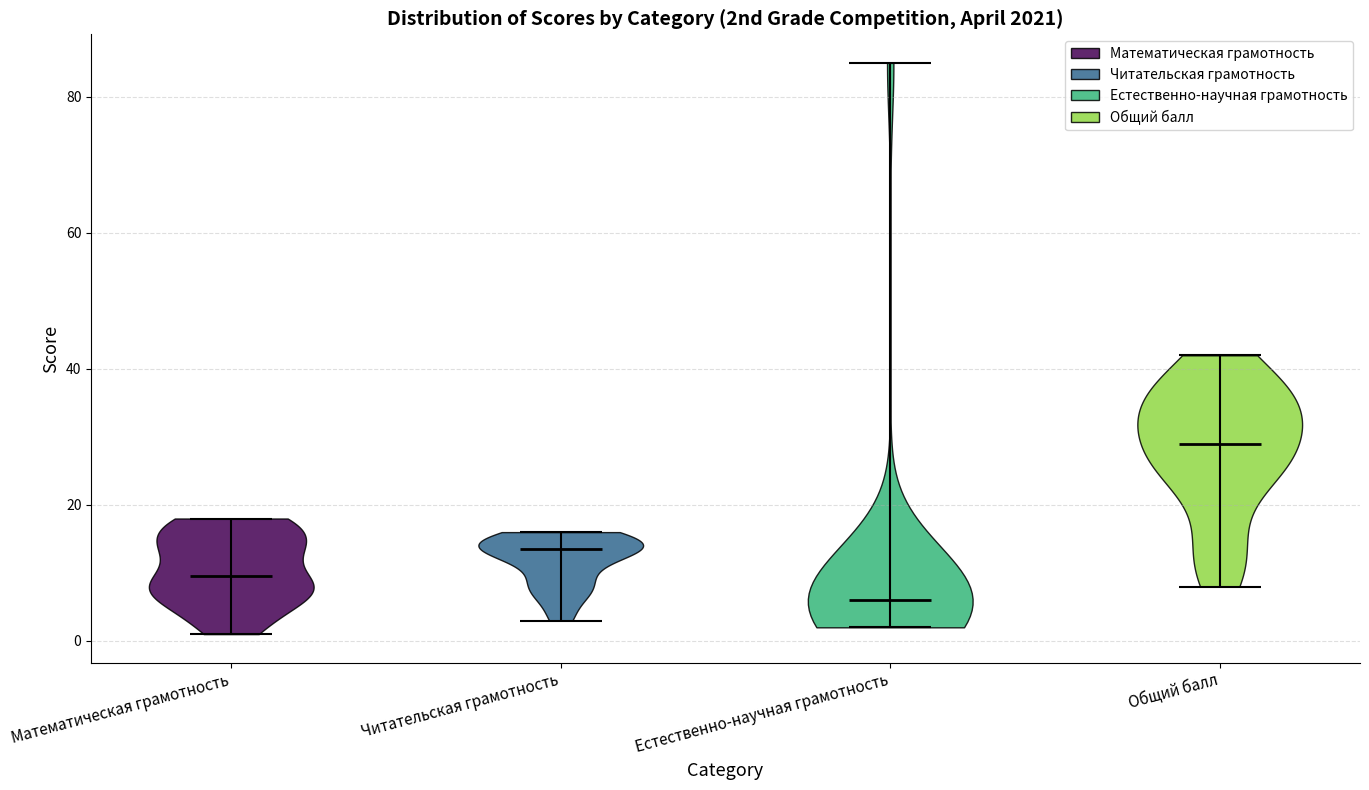

Reading left to right, read every violin against the y-axis: where its median line is, and the lowest and highest points it reaches. The values are not printed on the chart, so give them approximately, as read against the axis.

Математическая грамотность: median line 10, lowest point 2, highest point 18
Читательская грамотность: median line 14, lowest point 4, highest point 16
Естественно-научная грамотность: median line 6, lowest point 2, highest point 86
Общий балл: median line 30, lowest point 8, highest point 42